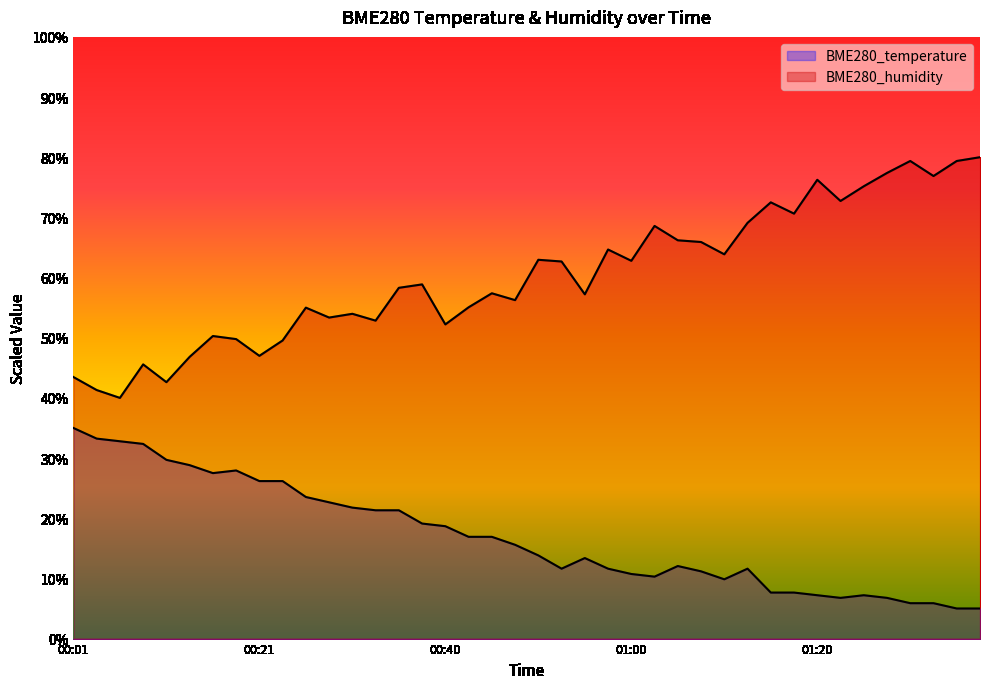

True or false: BME280_temperature and BME280_humidity cross at least once.

False